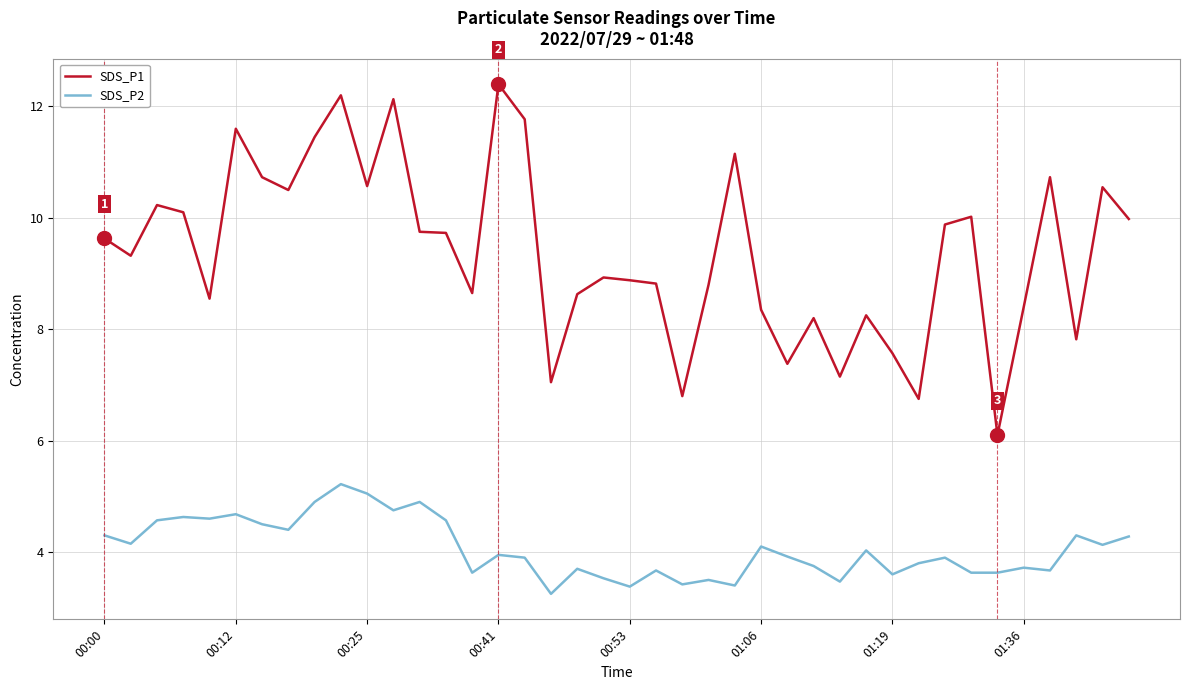

List the series in order of their overall mean, highest first.

SDS_P1, SDS_P2